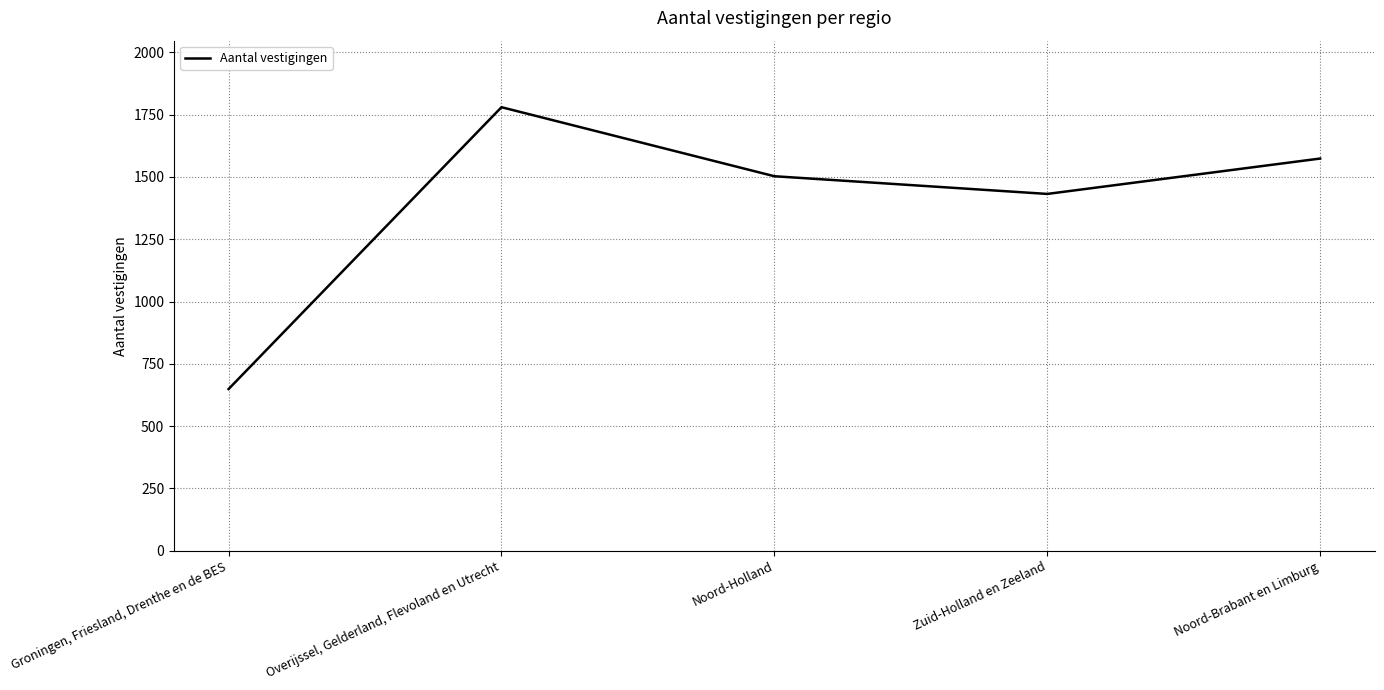

Where is the first local minimum?

Zuid-Holland en Zeeland